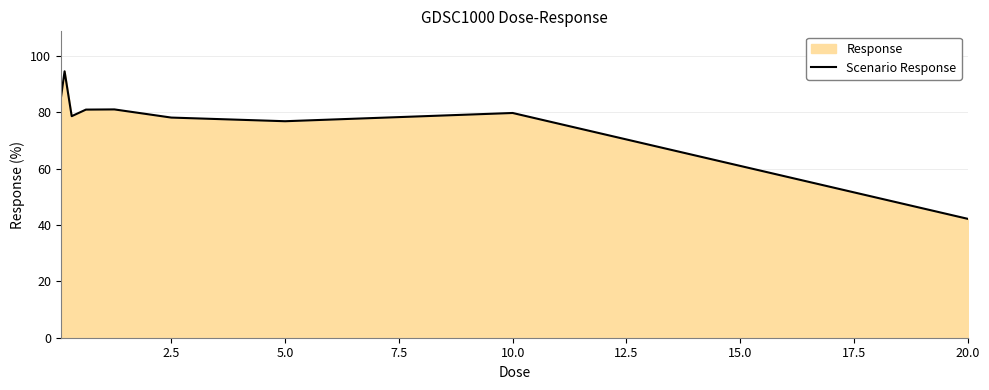

What is the minimum value shown in the chart?

42.2